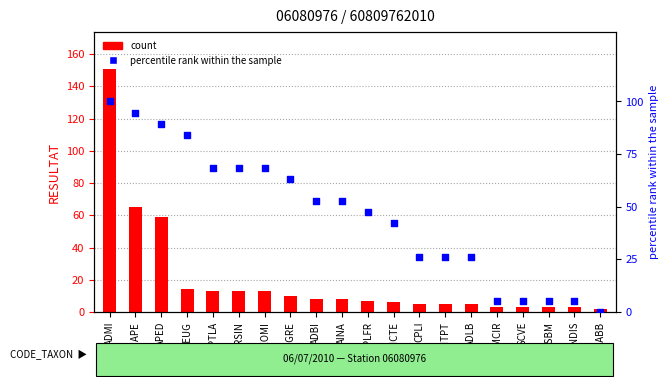

What are all the series names shown in the legend?

count, percentile rank within the sample